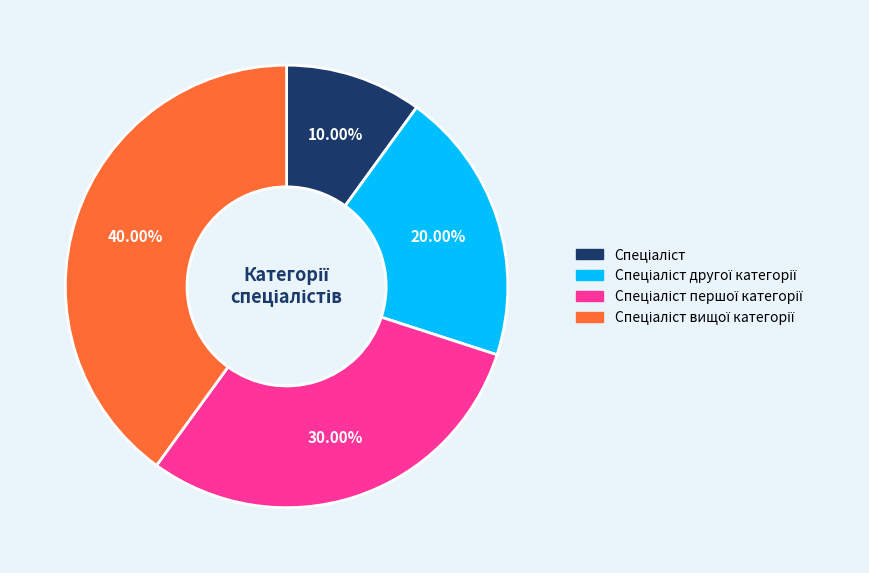

Does any single category account for the majority?

No